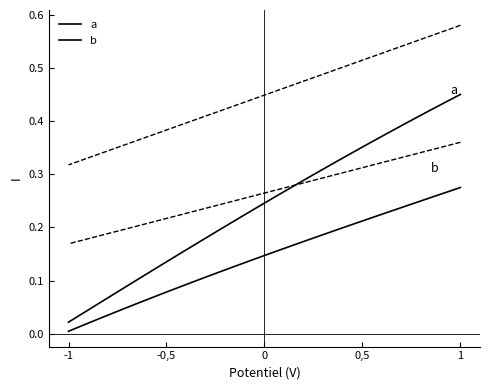

Reading left to right, what are all the values shown in this chart?

a: 0.0	0.0	0.1	0.1	0.1	0.1	0.2	0.2	0.2	0.2	0.2	0.3	0.3	0.3	0.3	0.3	0.4	0.4	0.4	0.4	0.4	0.5
b: 0.0	0.0	0.0	0.0	0.1	0.1	0.1	0.1	0.1	0.1	0.1	0.2	0.2	0.2	0.2	0.2	0.2	0.2	0.2	0.3	0.3	0.3